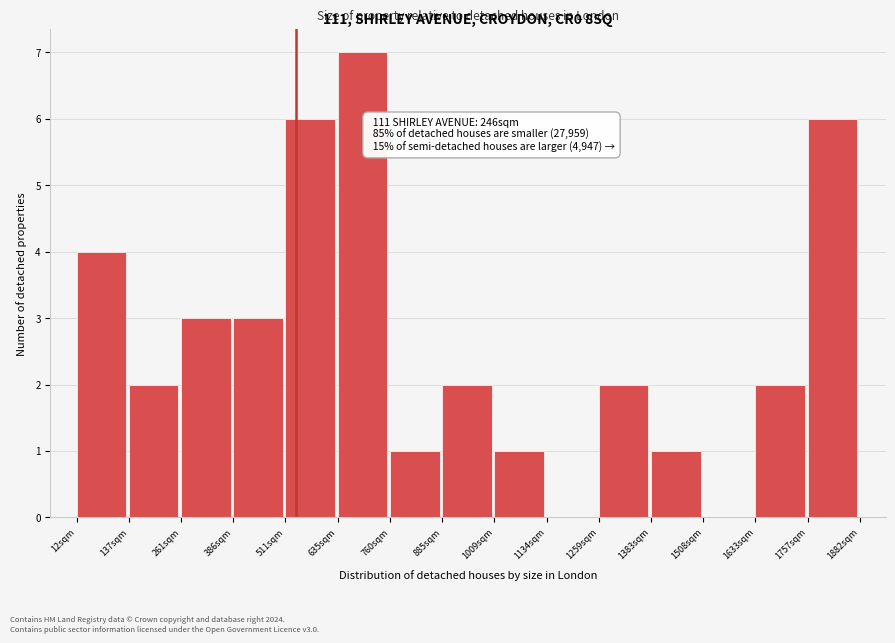

Over which range of the x-axis is the bar tallest?

640 to 760